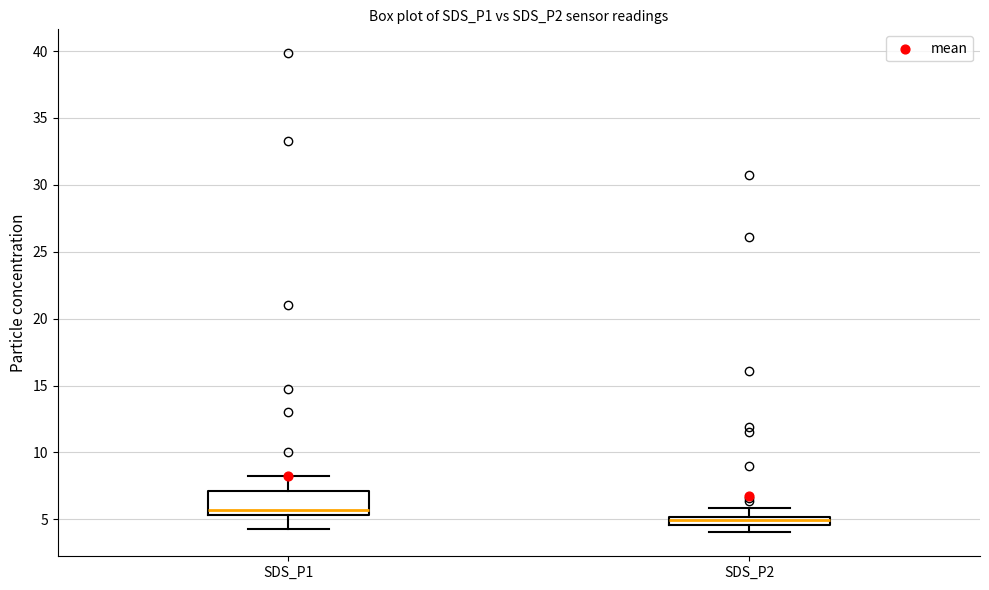

Which box's median line is the highest?

SDS_P1